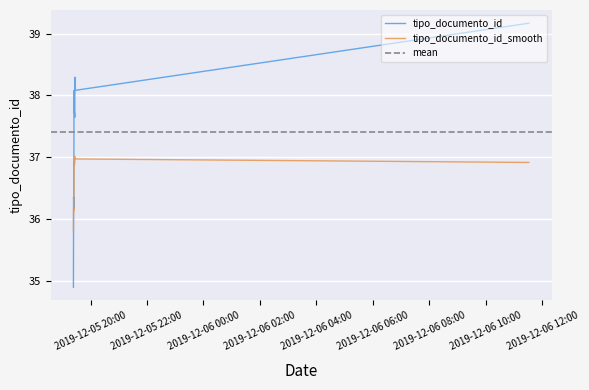

Which series has the widest spread of values?

tipo_documento_id